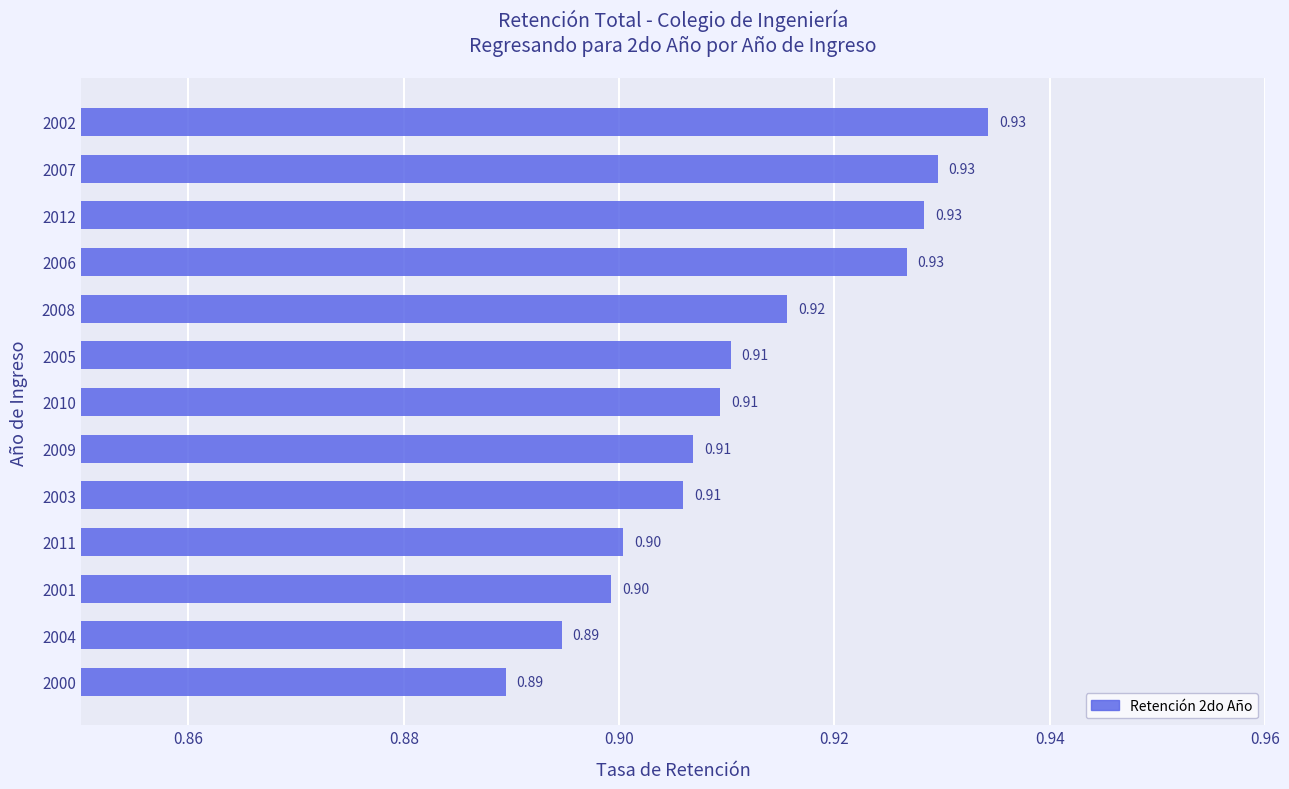

Which has a higher value, 2012 or 2003?

2012